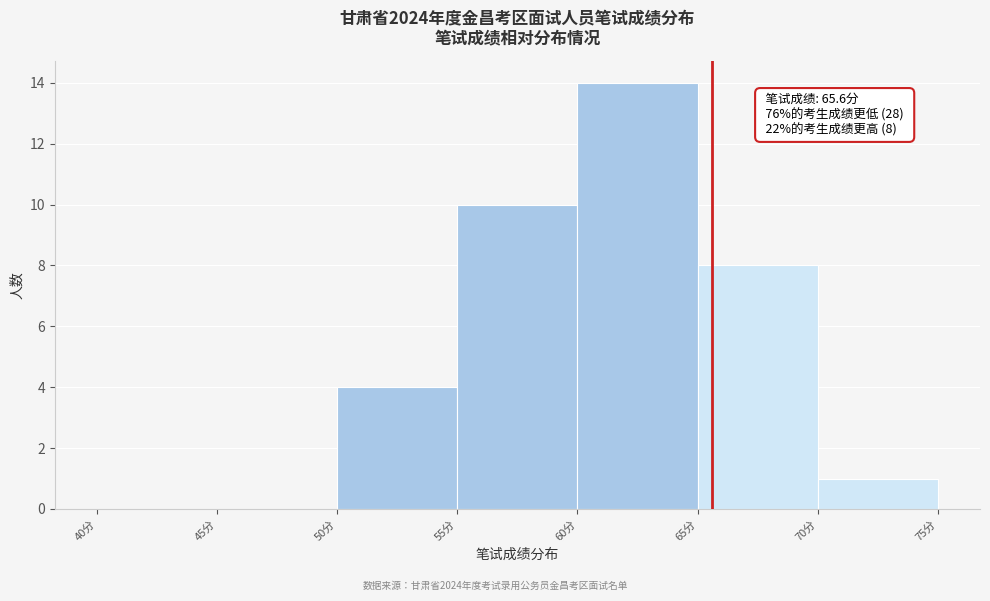

Over which range of the x-axis is the bar tallest?

60 to 65